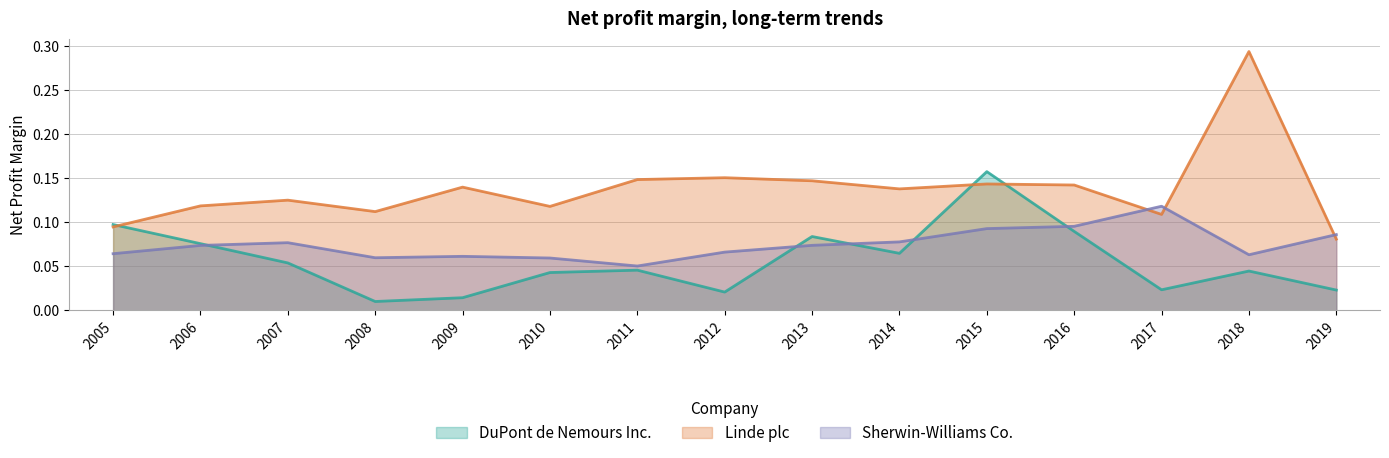

What is the difference between the highest and lowest values at 2016?

0.1